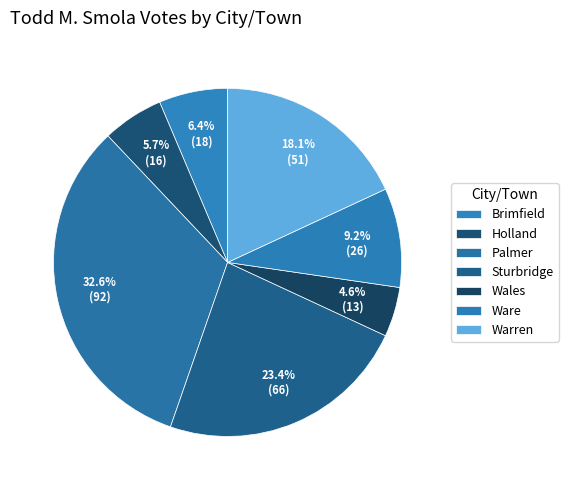

What is the smallest slice in the pie chart?

Wales